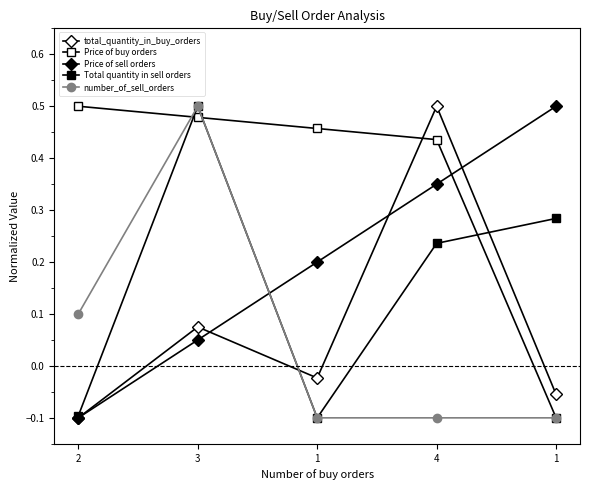

Count the number of data series in this chart.

5